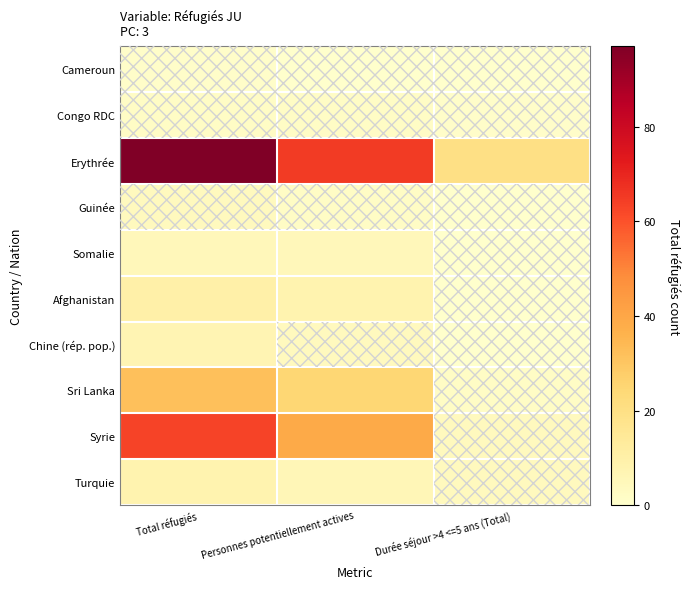

At how many categories does at least one series exceed 72?

1